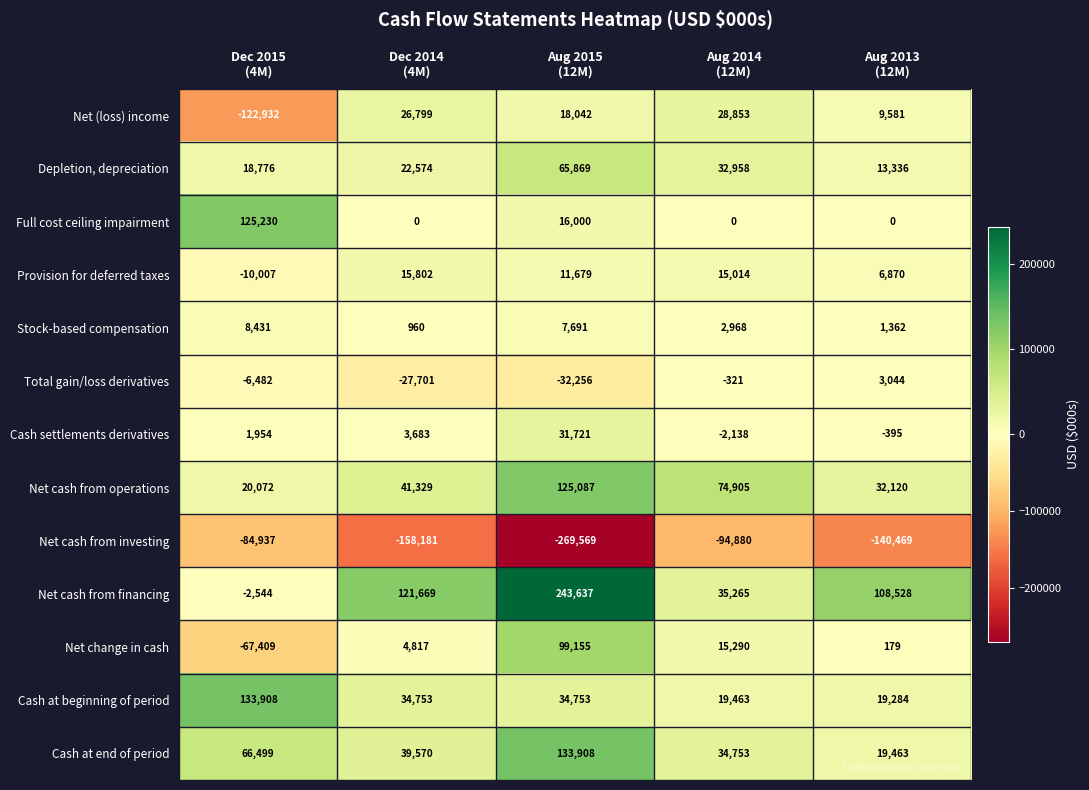

What is the total value across all series at Dec 2015
(4M)?

80559